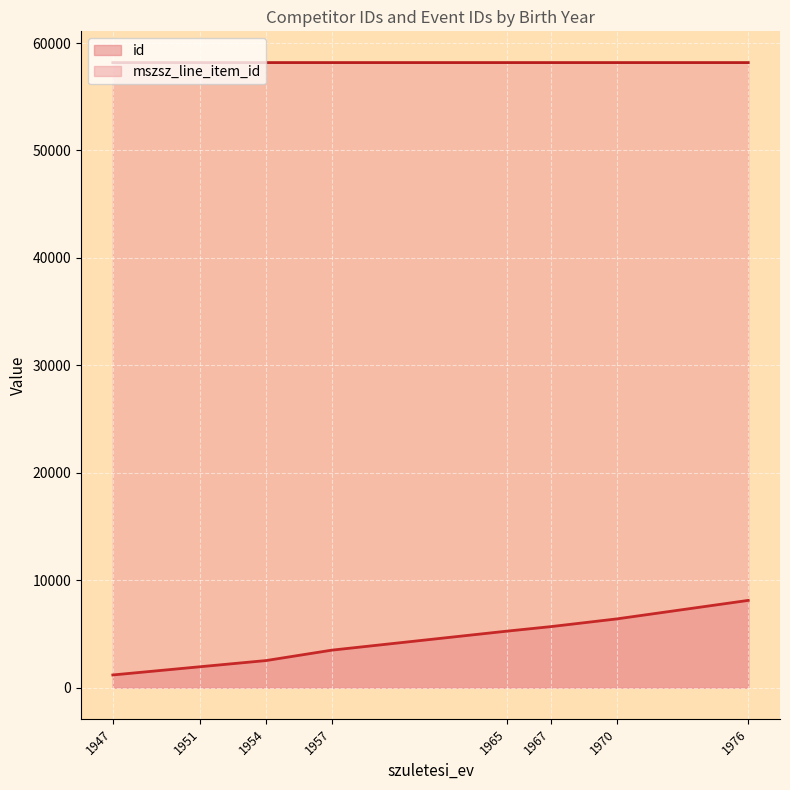

What is the difference between the maximum and minimum values in the id series?

6941.0